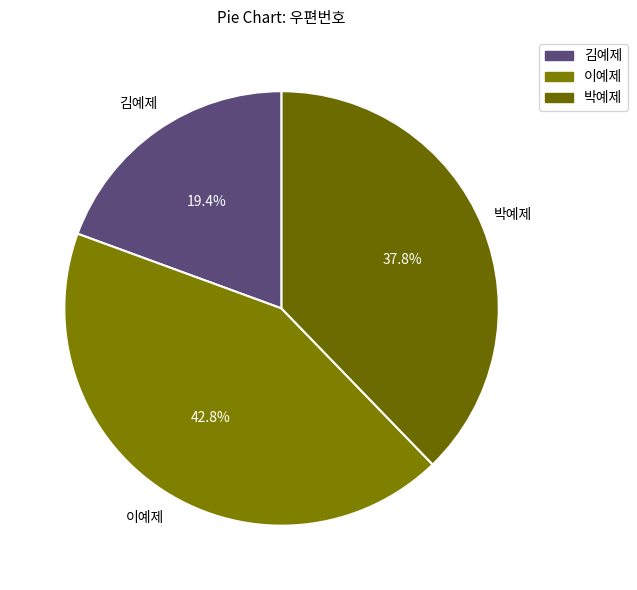

Which has a higher value, 김예제 or 이예제?

이예제